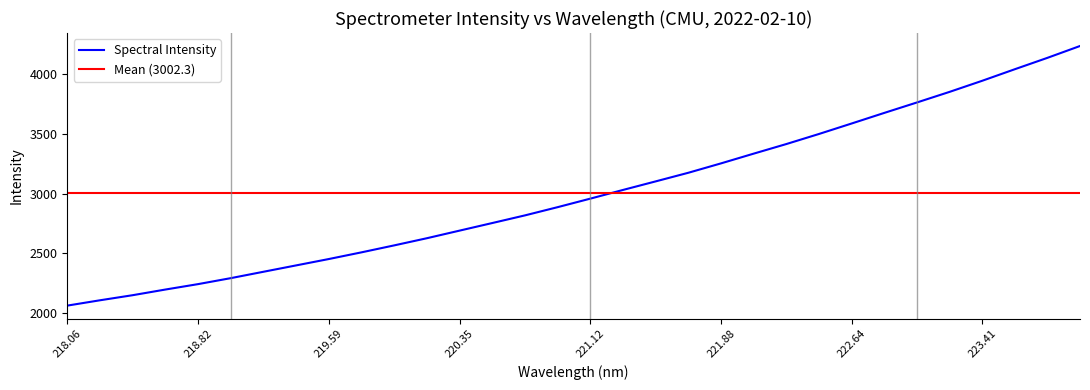

The Spectral Intensity series shows 3253.0 at 221.88. True or false?

True